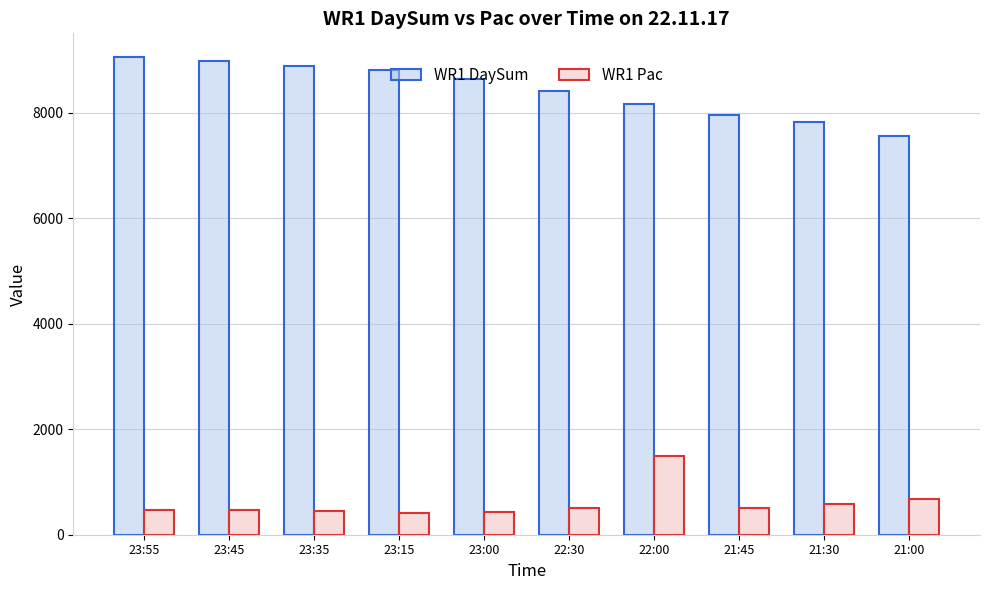

How many data points in WR1 DaySum are less than 8646?

5